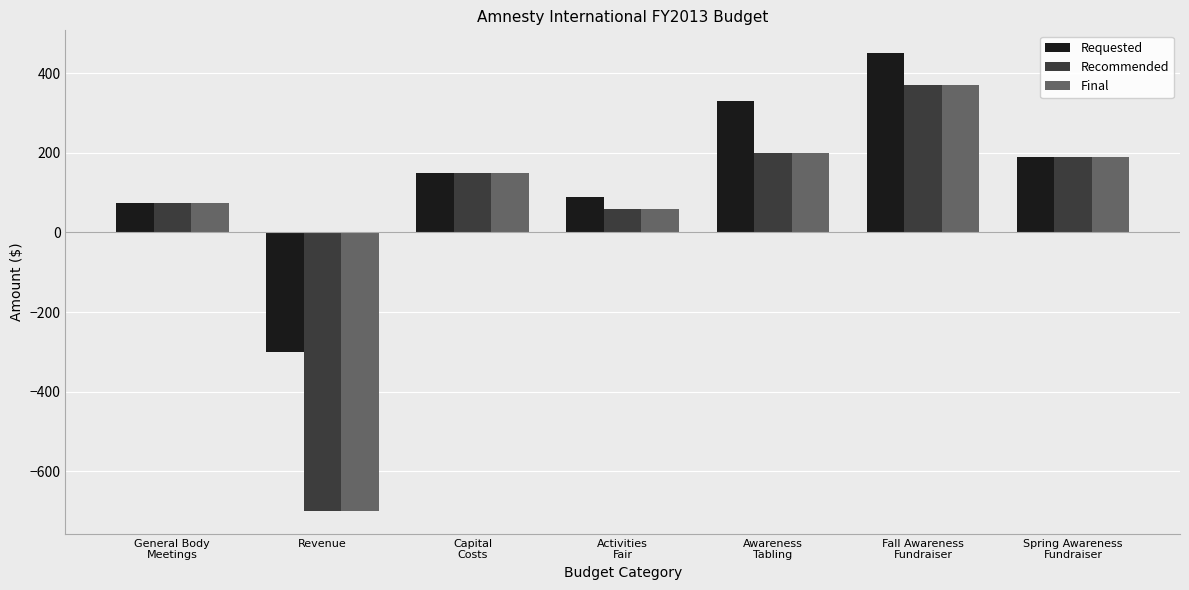

At which category is the sum across all series the highest?

Fall Awareness
Fundraiser